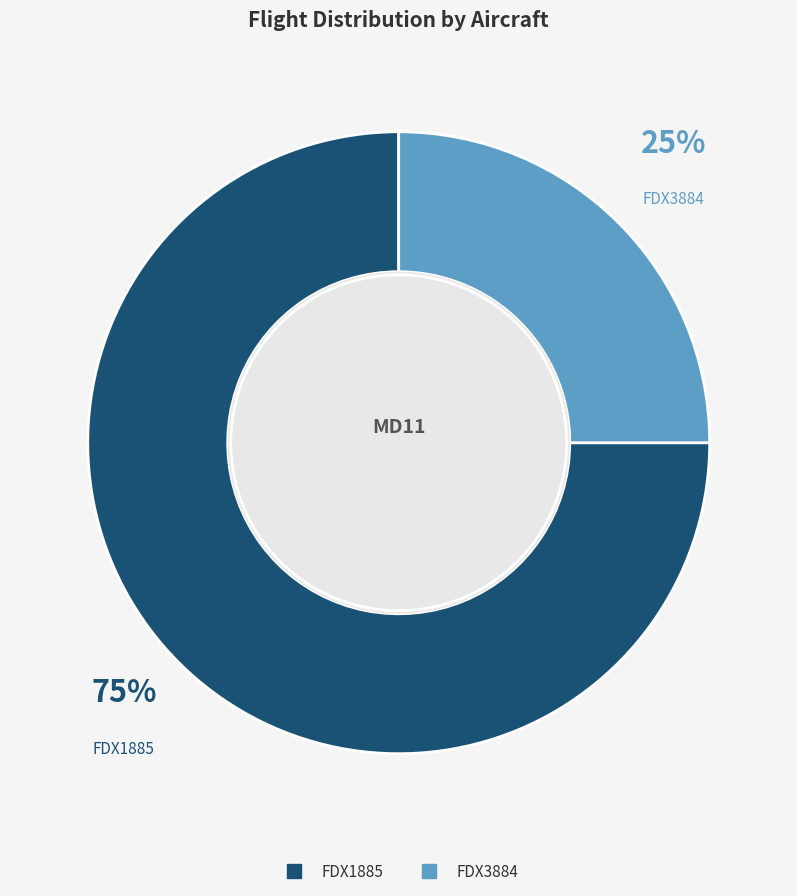

To the nearest percent, what is the difference between the largest and smallest slice percentages?

50%